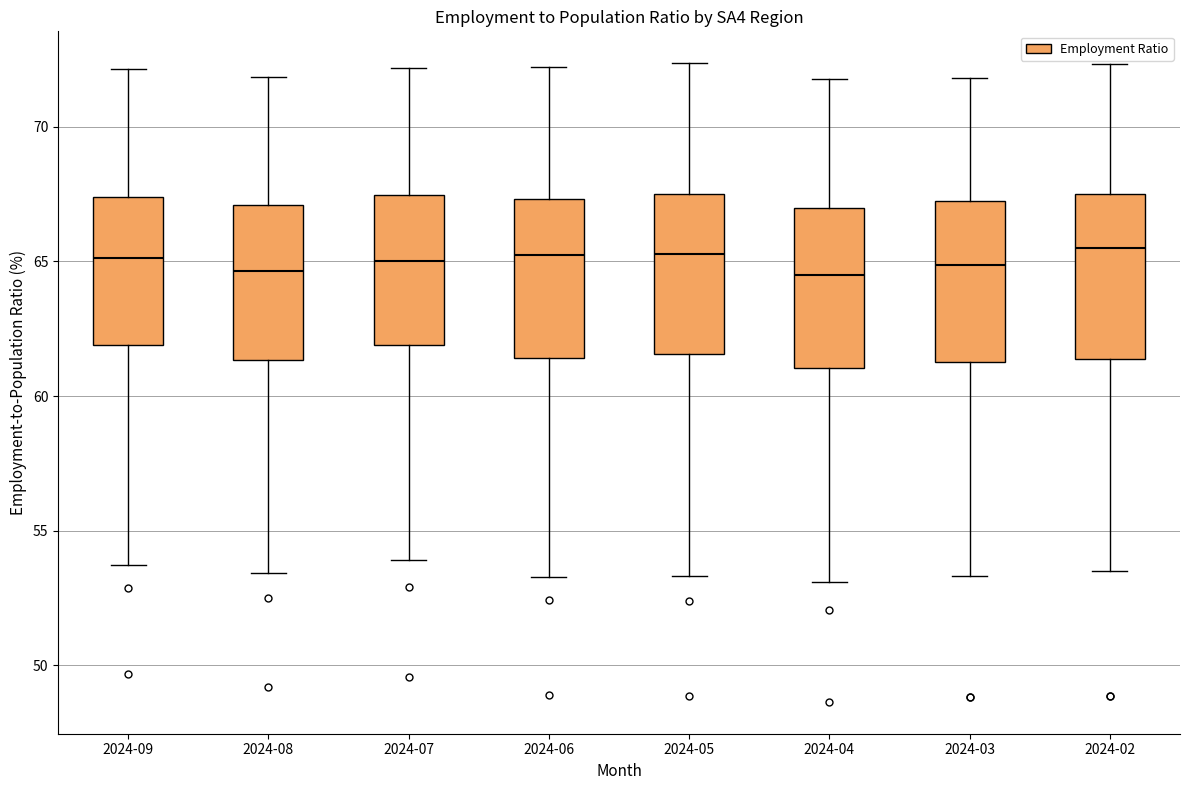

Where is the lower edge of the box for 2024-09 on the y-axis? The values are not printed on the chart, so give them approximately, as read against the axis.

62.0